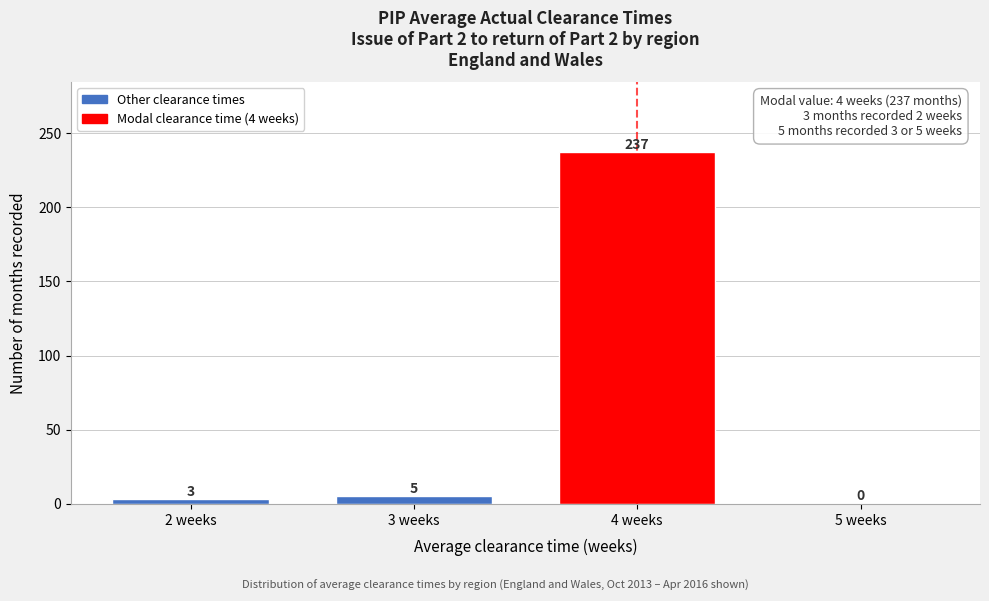

Reading right to left, list all the values displayed in this chart.

5 weeks=0	4 weeks=237	3 weeks=5	2 weeks=3